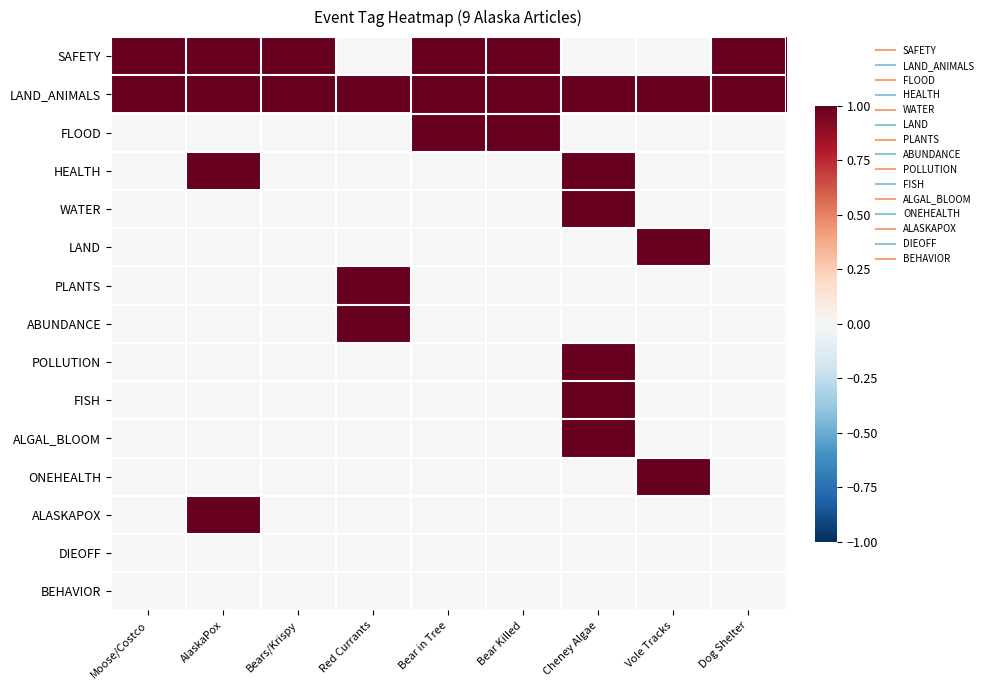

Reading left to right, list all the values displayed in this chart.

SAFETY: Moose/Costco=1	AlaskaPox=1	Bears/Krispy=1	Red Currants=0	Bear in Tree=1	Bear Killed=1	Cheney Algae=0	Vole Tracks=0	Dog Shelter=1
LAND_ANIMALS: Moose/Costco=1	AlaskaPox=1	Bears/Krispy=1	Red Currants=1	Bear in Tree=1	Bear Killed=1	Cheney Algae=1	Vole Tracks=1	Dog Shelter=1
FLOOD: Moose/Costco=0	AlaskaPox=0	Bears/Krispy=0	Red Currants=0	Bear in Tree=1	Bear Killed=1	Cheney Algae=0	Vole Tracks=0	Dog Shelter=0
HEALTH: Moose/Costco=0	AlaskaPox=1	Bears/Krispy=0	Red Currants=0	Bear in Tree=0	Bear Killed=0	Cheney Algae=1	Vole Tracks=0	Dog Shelter=0
WATER: Moose/Costco=0	AlaskaPox=0	Bears/Krispy=0	Red Currants=0	Bear in Tree=0	Bear Killed=0	Cheney Algae=1	Vole Tracks=0	Dog Shelter=0
LAND: Moose/Costco=0	AlaskaPox=0	Bears/Krispy=0	Red Currants=0	Bear in Tree=0	Bear Killed=0	Cheney Algae=0	Vole Tracks=1	Dog Shelter=0
PLANTS: Moose/Costco=0	AlaskaPox=0	Bears/Krispy=0	Red Currants=1	Bear in Tree=0	Bear Killed=0	Cheney Algae=0	Vole Tracks=0	Dog Shelter=0
ABUNDANCE: Moose/Costco=0	AlaskaPox=0	Bears/Krispy=0	Red Currants=1	Bear in Tree=0	Bear Killed=0	Cheney Algae=0	Vole Tracks=0	Dog Shelter=0
POLLUTION: Moose/Costco=0	AlaskaPox=0	Bears/Krispy=0	Red Currants=0	Bear in Tree=0	Bear Killed=0	Cheney Algae=1	Vole Tracks=0	Dog Shelter=0
FISH: Moose/Costco=0	AlaskaPox=0	Bears/Krispy=0	Red Currants=0	Bear in Tree=0	Bear Killed=0	Cheney Algae=1	Vole Tracks=0	Dog Shelter=0
ALGAL_BLOOM: Moose/Costco=0	AlaskaPox=0	Bears/Krispy=0	Red Currants=0	Bear in Tree=0	Bear Killed=0	Cheney Algae=1	Vole Tracks=0	Dog Shelter=0
ONEHEALTH: Moose/Costco=0	AlaskaPox=0	Bears/Krispy=0	Red Currants=0	Bear in Tree=0	Bear Killed=0	Cheney Algae=0	Vole Tracks=1	Dog Shelter=0
ALASKAPOX: Moose/Costco=0	AlaskaPox=1	Bears/Krispy=0	Red Currants=0	Bear in Tree=0	Bear Killed=0	Cheney Algae=0	Vole Tracks=0	Dog Shelter=0
DIEOFF: Moose/Costco=0	AlaskaPox=0	Bears/Krispy=0	Red Currants=0	Bear in Tree=0	Bear Killed=0	Cheney Algae=0	Vole Tracks=0	Dog Shelter=0
BEHAVIOR: Moose/Costco=0	AlaskaPox=0	Bears/Krispy=0	Red Currants=0	Bear in Tree=0	Bear Killed=0	Cheney Algae=0	Vole Tracks=0	Dog Shelter=0